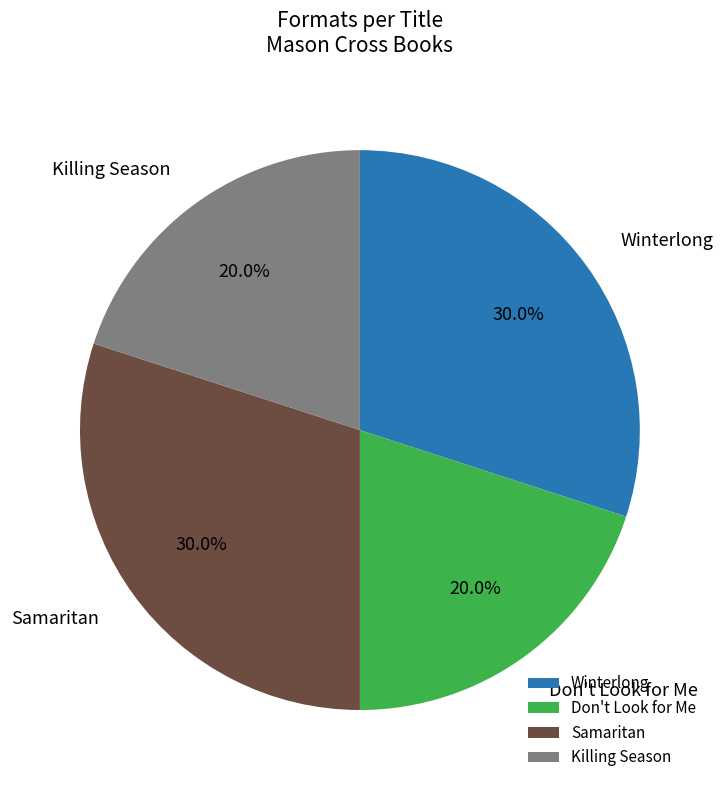

To the nearest percent, what is the difference between the Samaritan and Don't Look for Me slice percentages?

10%